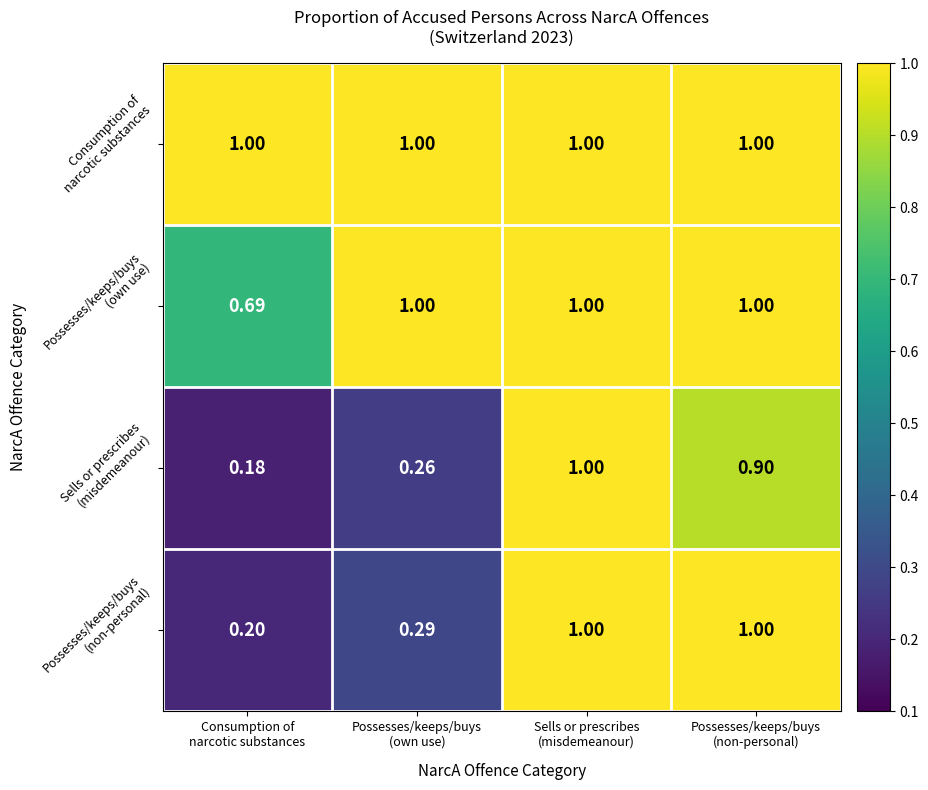

Count the number of data series in this chart.

4